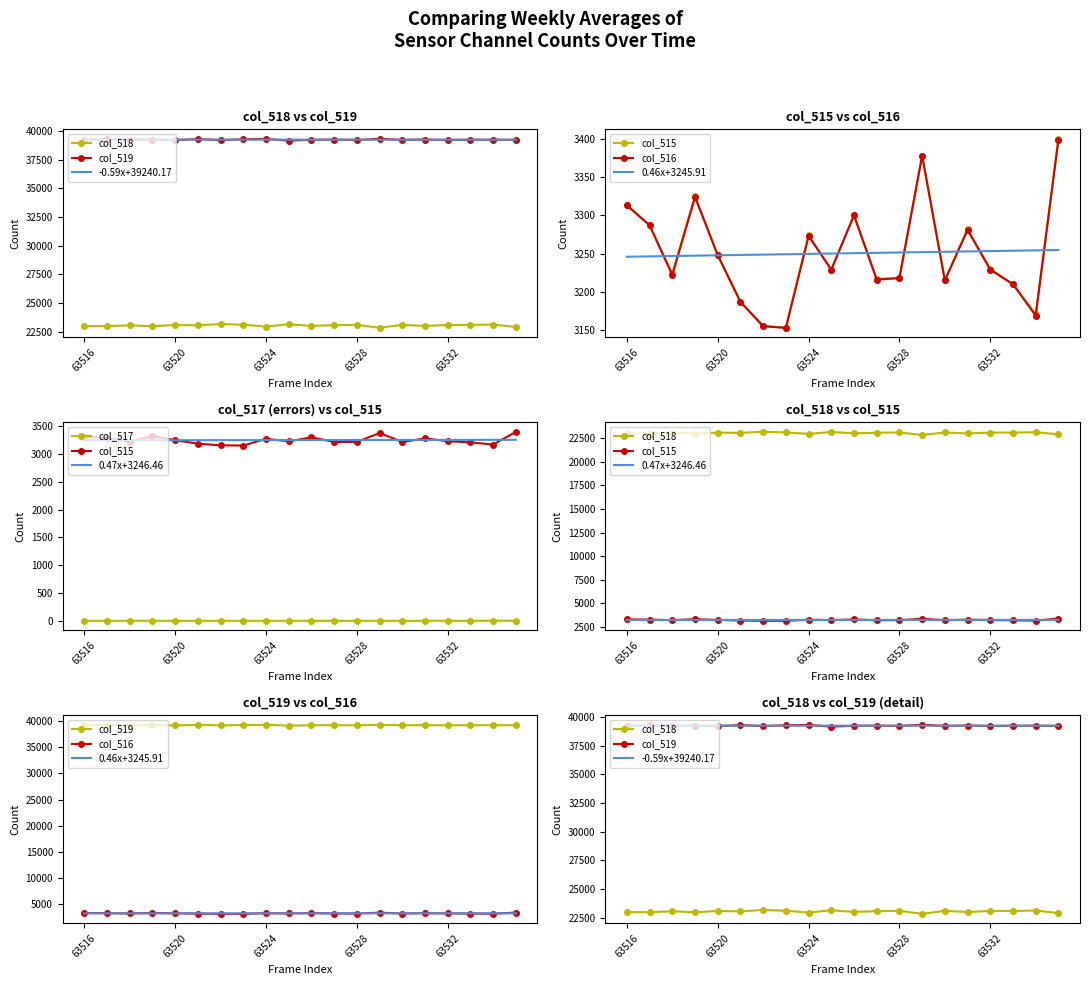

What is the total value across all series at 63526?

108069.3